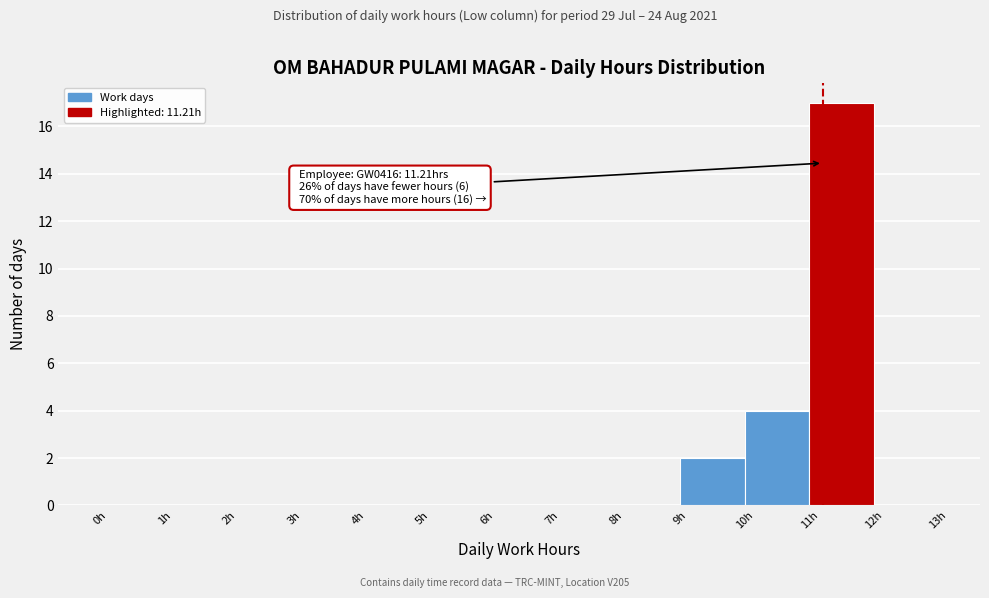

Which range on the x-axis has the tallest bar?

11 to 12